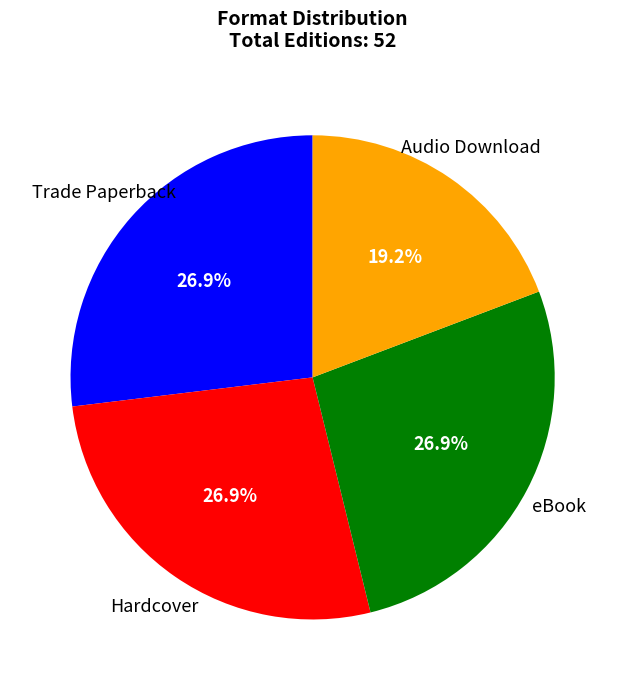

Is there a majority slice in this chart?

No